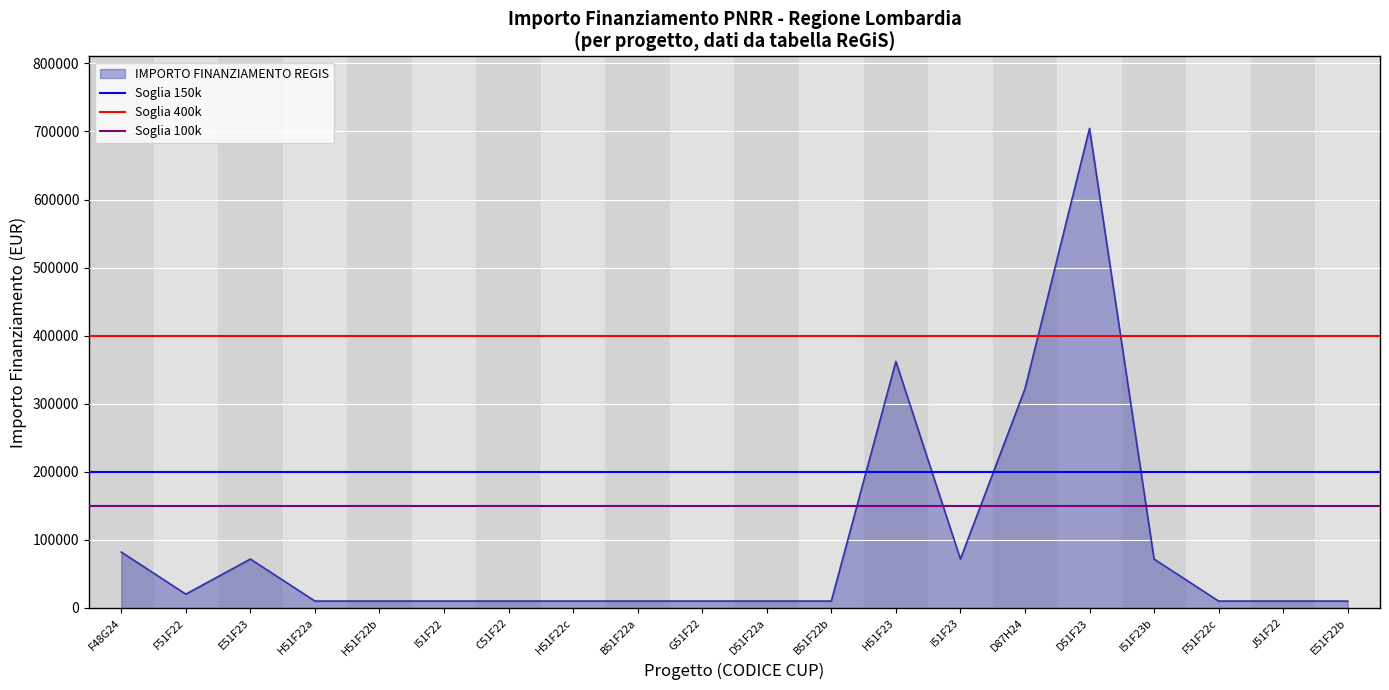

What is the maximum value for IMPORTO FINANZIAMENTO REGIS?

704421.9